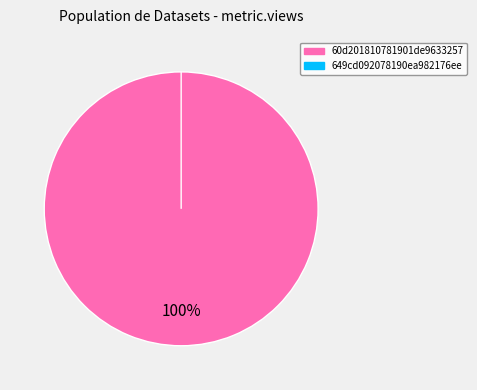

Which slice represents more than half of the pie?

60d201810781901de9633257